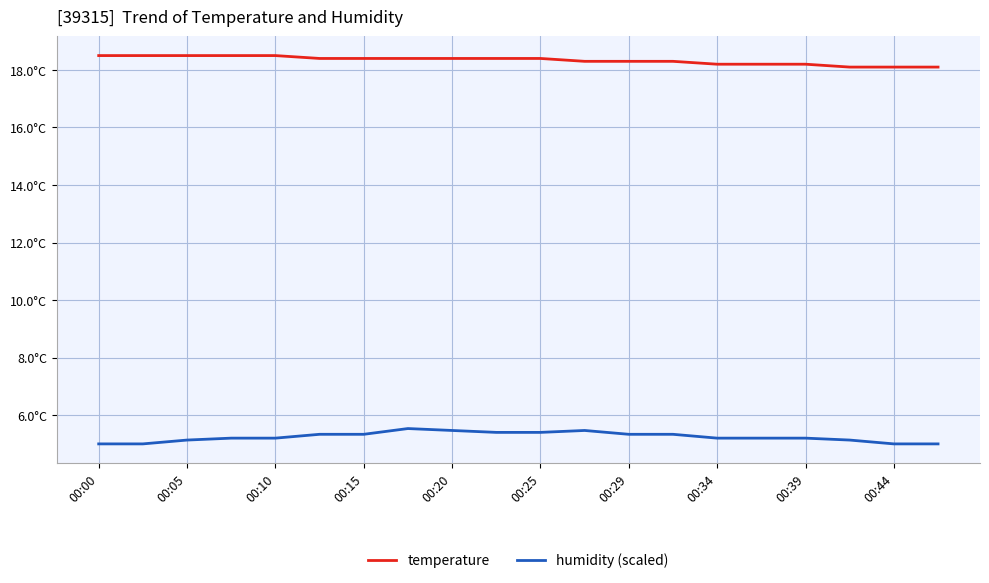

At which label is humidity (scaled) closest to 5?

00:00